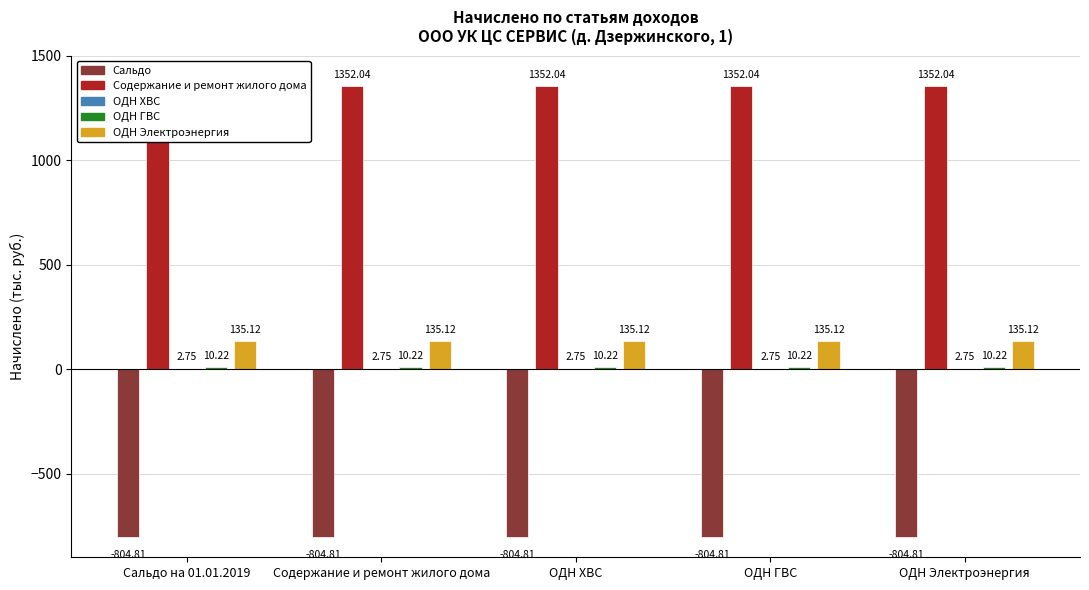

Reading left to right, what are all the values shown in this chart?

Сальдо: Сальдо на 01.01.2019=-804.8	Содержание и ремонт жилого дома=-804.8	ОДН ХВС=-804.8	ОДН ГВС=-804.8	ОДН Электроэнергия=-804.8
Содержание и ремонт жилого дома: Сальдо на 01.01.2019=1352.0	Содержание и ремонт жилого дома=1352.0	ОДН ХВС=1352.0	ОДН ГВС=1352.0	ОДН Электроэнергия=1352.0
ОДН ХВС: Сальдо на 01.01.2019=2.7	Содержание и ремонт жилого дома=2.7	ОДН ХВС=2.7	ОДН ГВС=2.7	ОДН Электроэнергия=2.7
ОДН ГВС: Сальдо на 01.01.2019=10.2	Содержание и ремонт жилого дома=10.2	ОДН ХВС=10.2	ОДН ГВС=10.2	ОДН Электроэнергия=10.2
ОДН Электроэнергия: Сальдо на 01.01.2019=135.1	Содержание и ремонт жилого дома=135.1	ОДН ХВС=135.1	ОДН ГВС=135.1	ОДН Электроэнергия=135.1